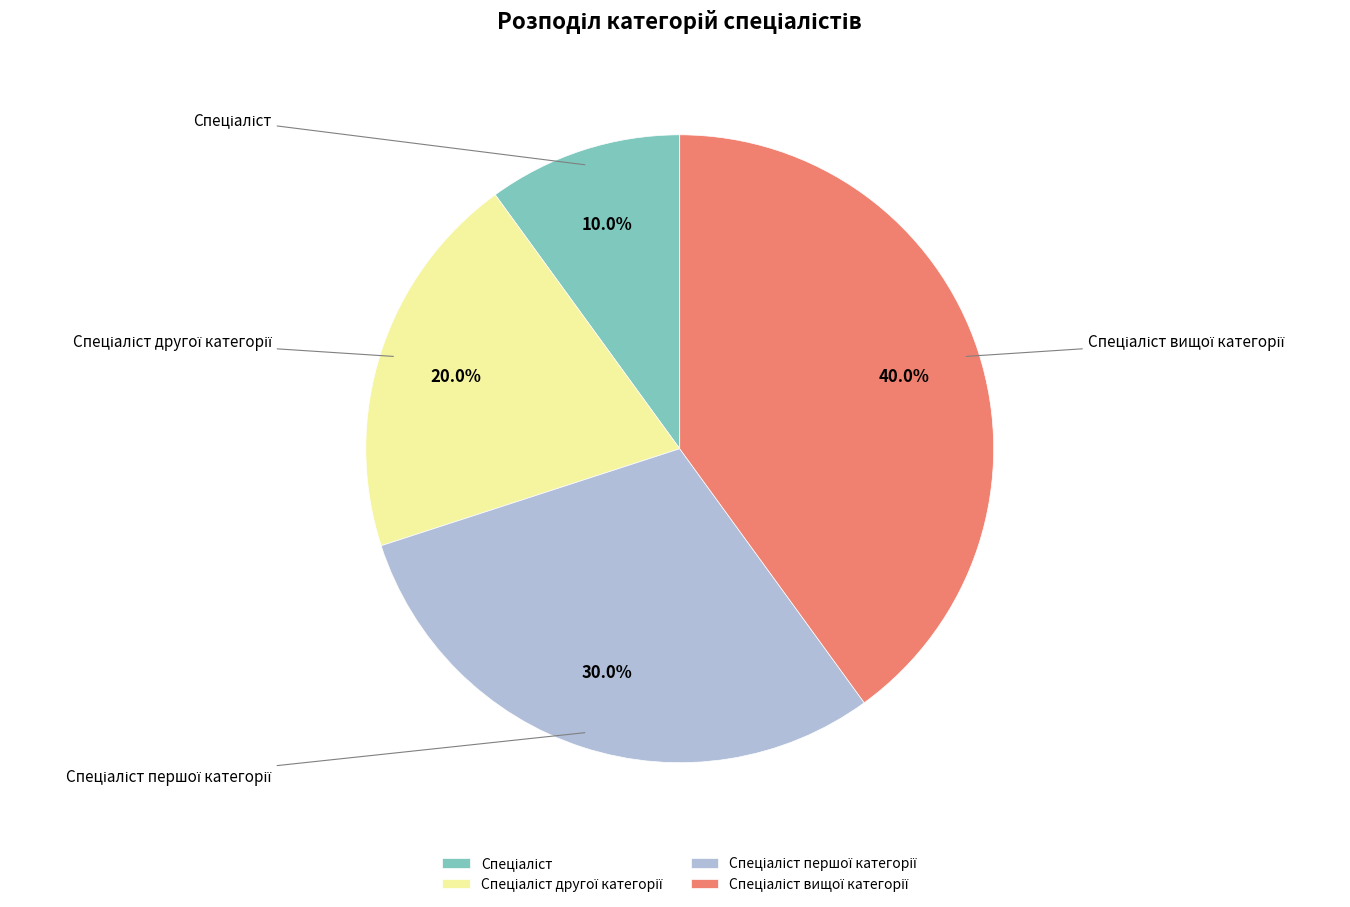

How many slices are in this pie chart?

4